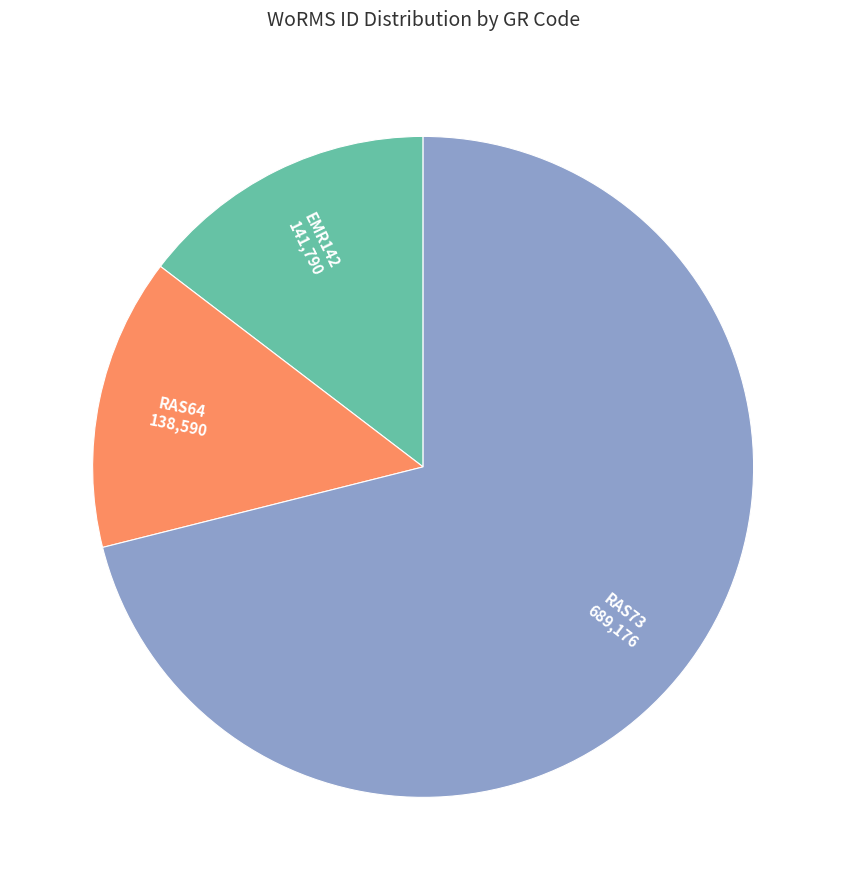

The EMR142 slice represents 1% of the pie. True or false?

False